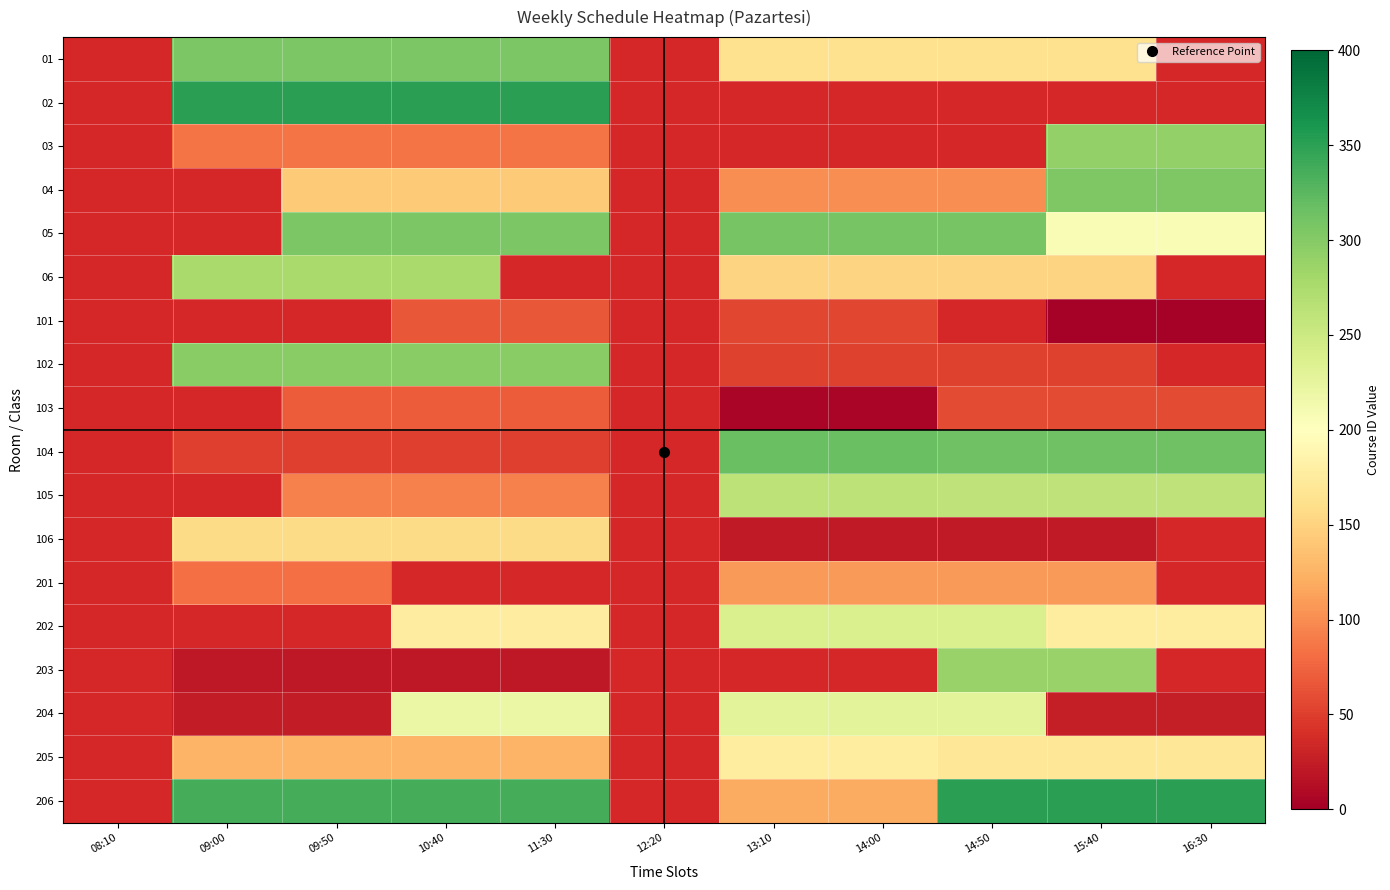

What is the sum of the 206 values at 09:50 and 15:40?

687.0